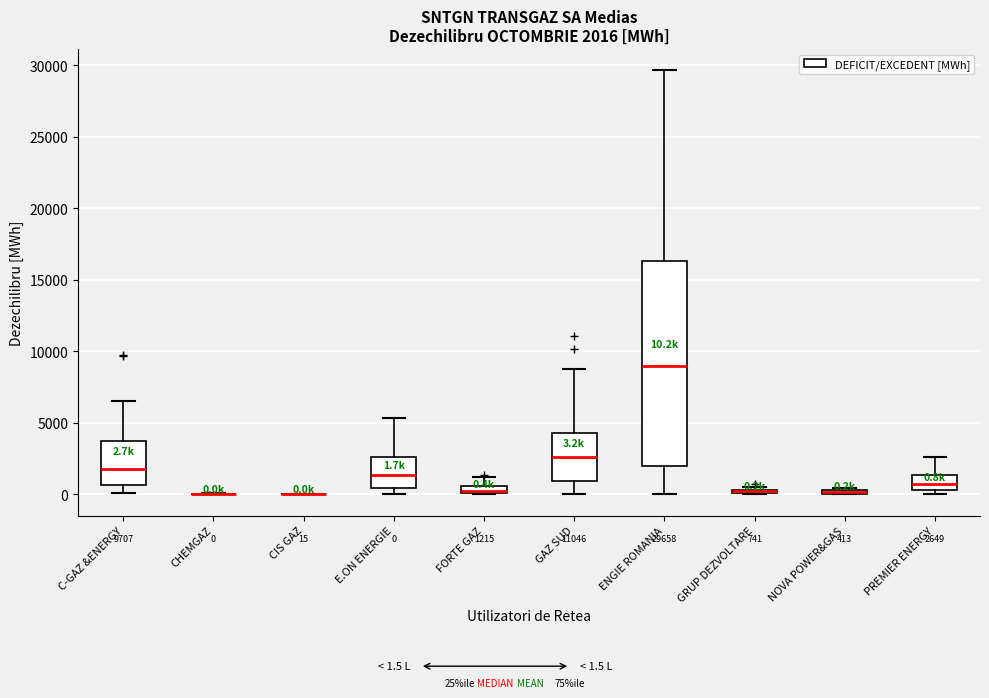

Which box is the tallest, from its lower edge to its upper edge?

ENGIE ROMANIA